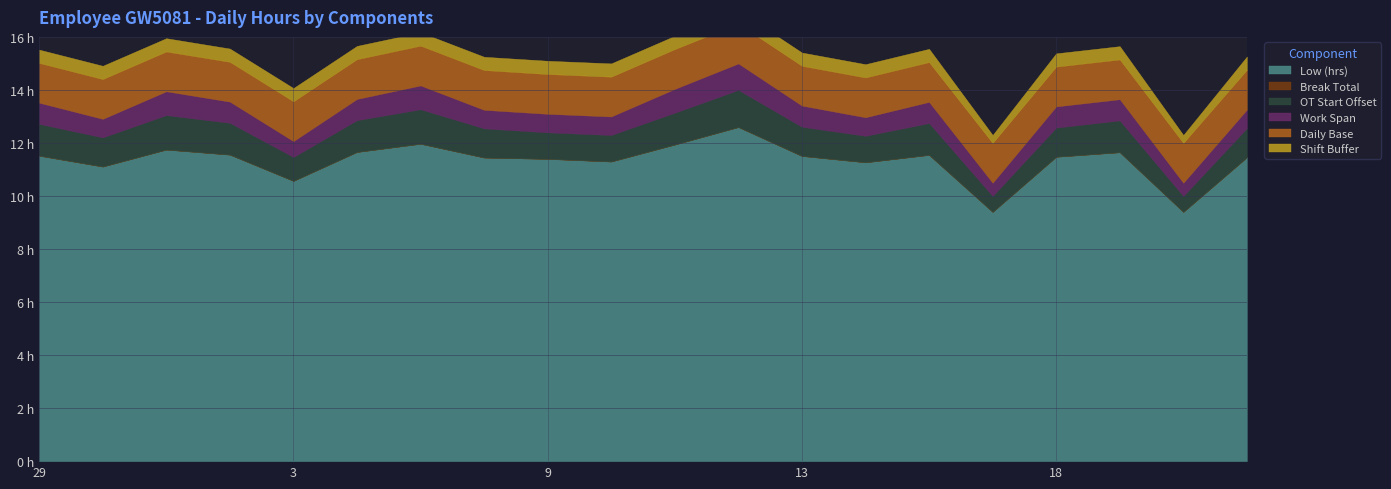

Reading left to right, transcribe all the data shown in this chart.

Low (hrs): 29=11.5	30=11.1	1=11.8	2=11.6	3=10.6	5=11.7	6=12.0	8=11.4	9=11.4	10=11.3	11=11.9	12=12.6	13=11.5	15=11.3	16=11.6	17=9.4	18=11.5	19=11.7	22=9.4	23=11.5
Break Total: 29=0.0	30=0.0	1=0.0	2=0.0	3=0.0	5=0.0	6=0.0	8=0.0	9=0.0	10=0.0	11=0.0	12=0.0	13=0.0	15=0.0	16=0.0	17=0.0	18=0.0	19=0.0	22=0.0	23=0.0
OT Start Offset: 29=1.2	30=1.1	1=1.3	2=1.2	3=0.9	5=1.2	6=1.3	8=1.1	9=1.0	10=1.0	11=1.2	12=1.4	13=1.1	15=1.0	16=1.2	17=0.6	18=1.1	19=1.2	22=0.6	23=1.1
Work Span: 29=0.8	30=0.7	1=0.9	2=0.8	3=0.6	5=0.8	6=0.9	8=0.7	9=0.7	10=0.7	11=0.9	12=1.0	13=0.8	15=0.7	16=0.8	17=0.5	18=0.8	19=0.8	22=0.5	23=0.7
Daily Base: 29=1.5	30=1.5	1=1.5	2=1.5	3=1.5	5=1.5	6=1.5	8=1.5	9=1.5	10=1.5	11=1.5	12=1.5	13=1.5	15=1.5	16=1.5	17=1.5	18=1.5	19=1.5	22=1.5	23=1.5
Shift Buffer: 29=0.5	30=0.5	1=0.5	2=0.5	3=0.5	5=0.5	6=0.5	8=0.5	9=0.5	10=0.5	11=0.5	12=0.5	13=0.5	15=0.5	16=0.5	17=0.3	18=0.5	19=0.5	22=0.3	23=0.5